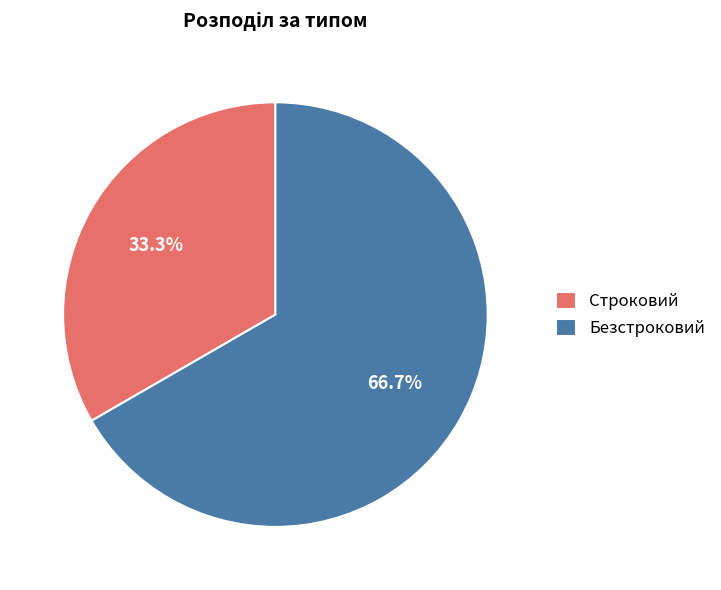

Which category has the smallest portion of the pie?

Строковий